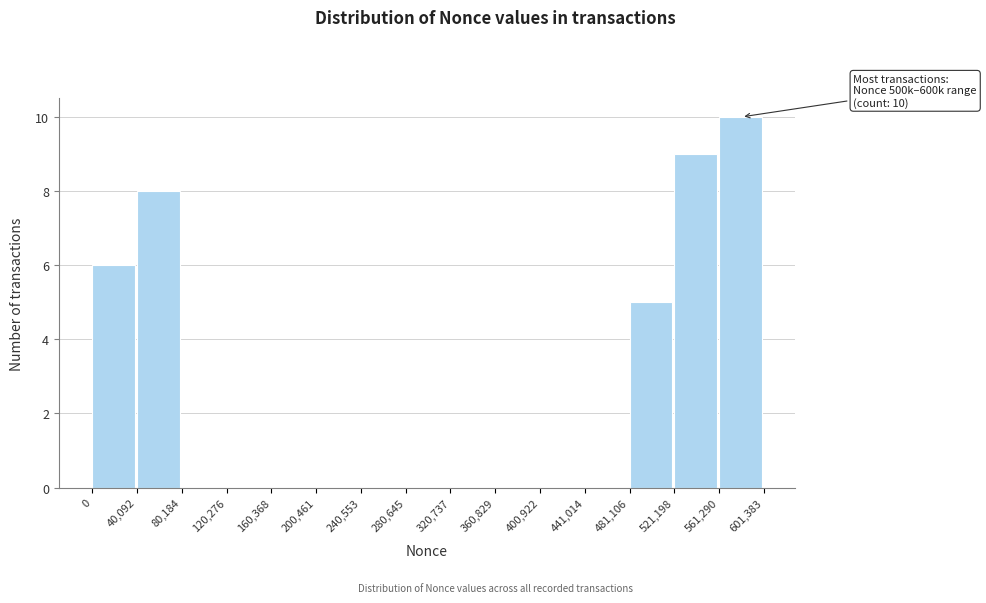

Which range on the x-axis has the tallest bar?

561,290 to 601,383